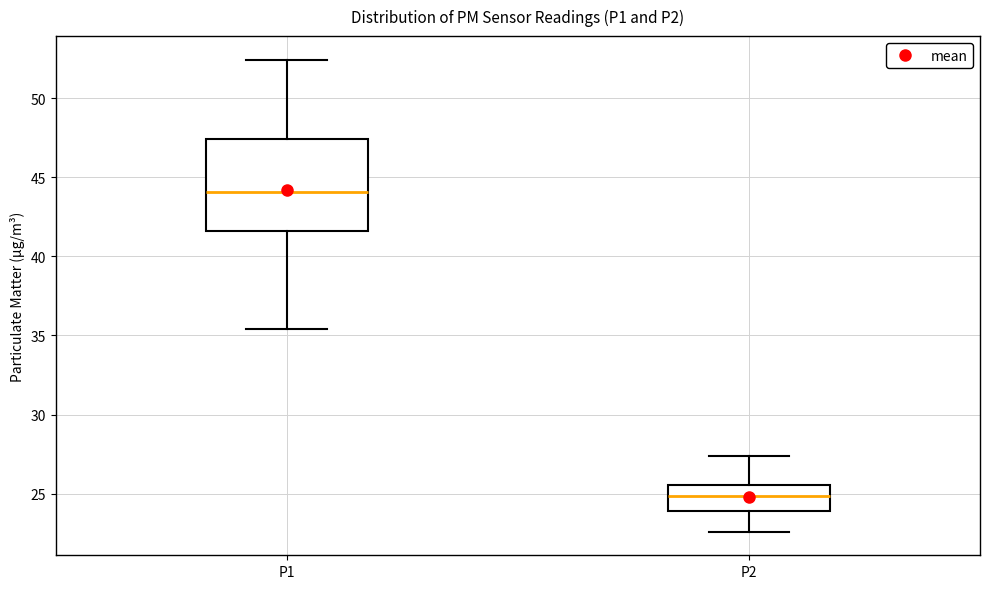

Reading left to right, transcribe this box plot: for each box, give where its median line is, the range the box spans, and where its two whiskers end, as read against the y-axis. The values are not printed on the chart, so give them approximately, as read against the axis.

P1: median 44.0, box 41.5 to 47.5, whiskers 35.5 to 52.5
P2: median 25.0, box 24.0 to 25.5, whiskers 22.5 to 27.5